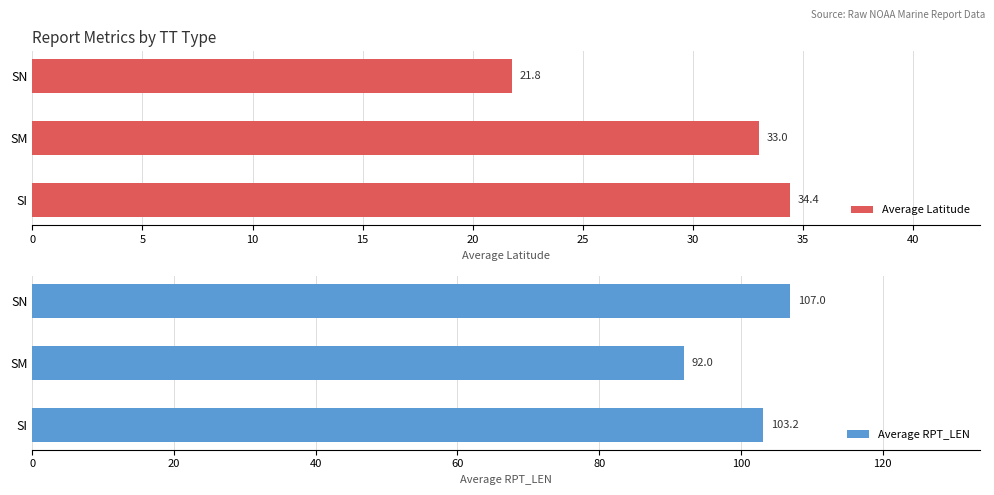

Is it true that Average RPT_LEN equals 136.4 at SI?

False